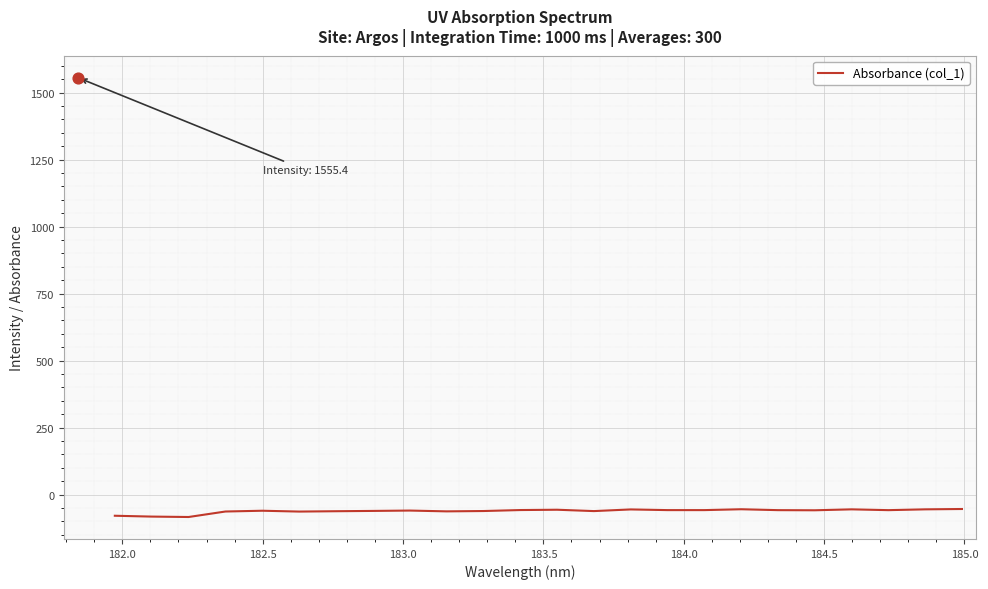

What is the maximum value for Absorbance (col_1)?

-53.6